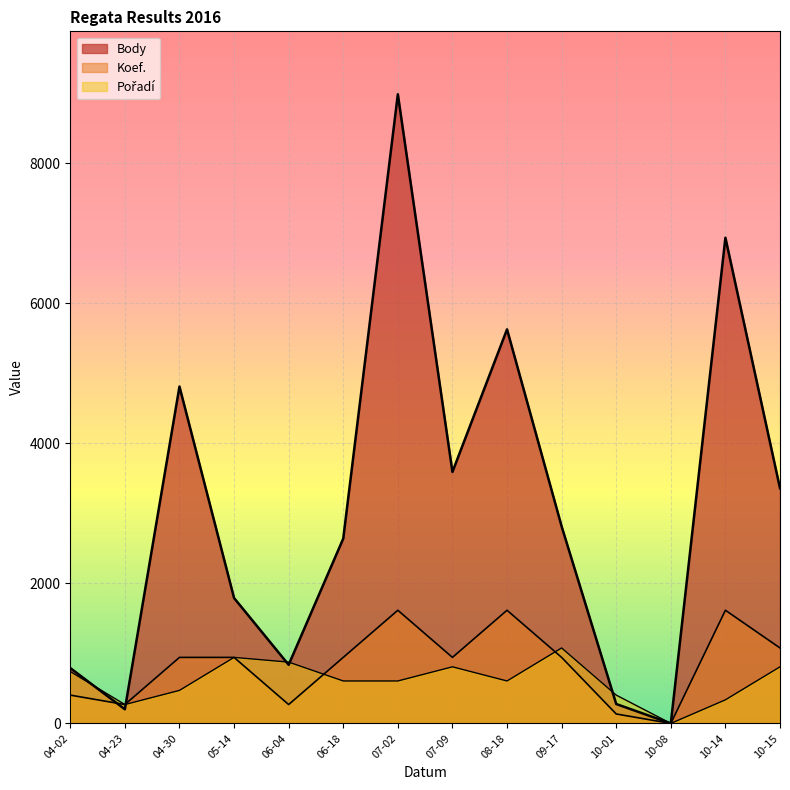

True or false: Koef. and Pořadí intersect in this chart.

True